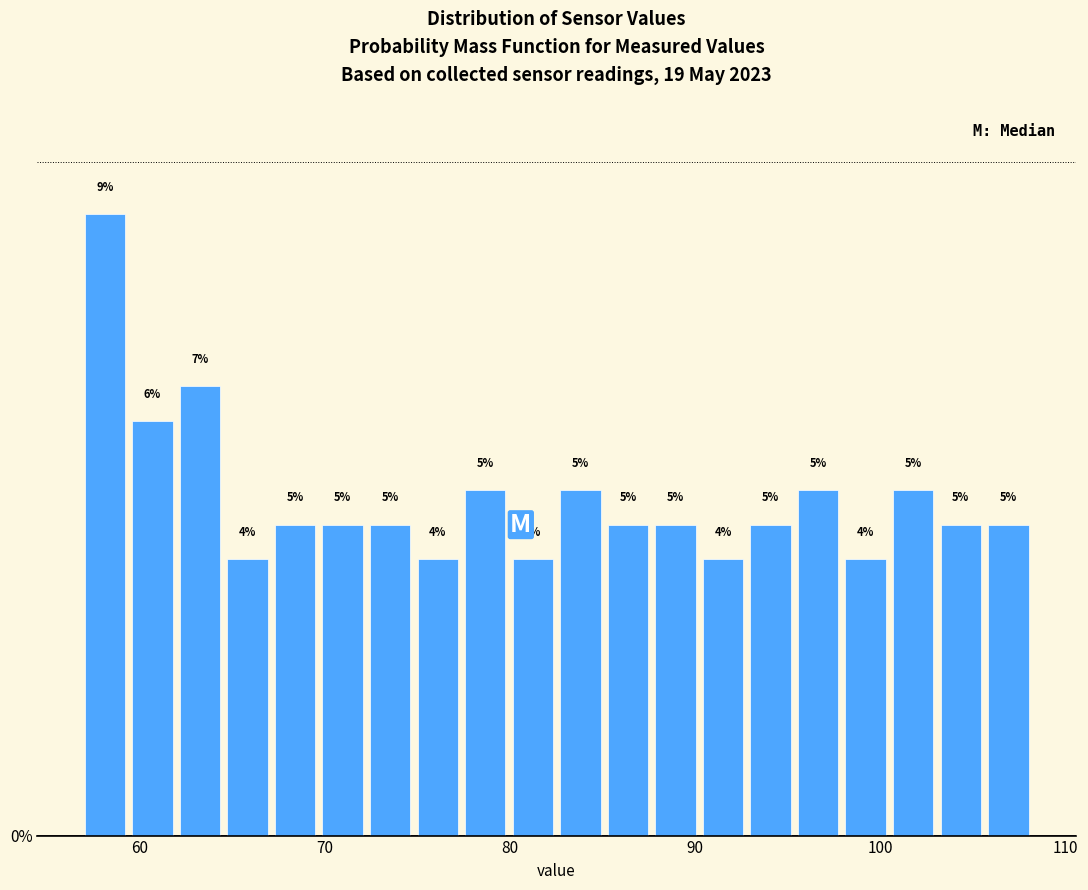

Read against the x-axis, roughly where is the centre of the tallest bar?

58